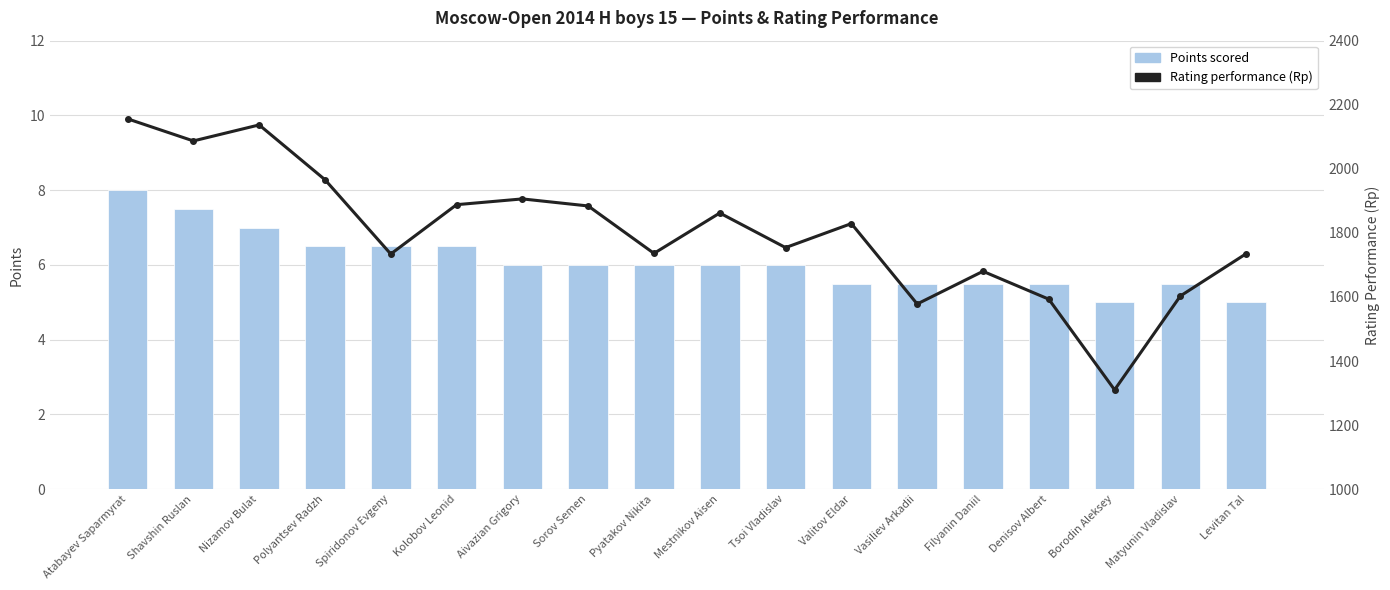

At which category is the sum across all series the highest?

Atabayev Saparmyrat